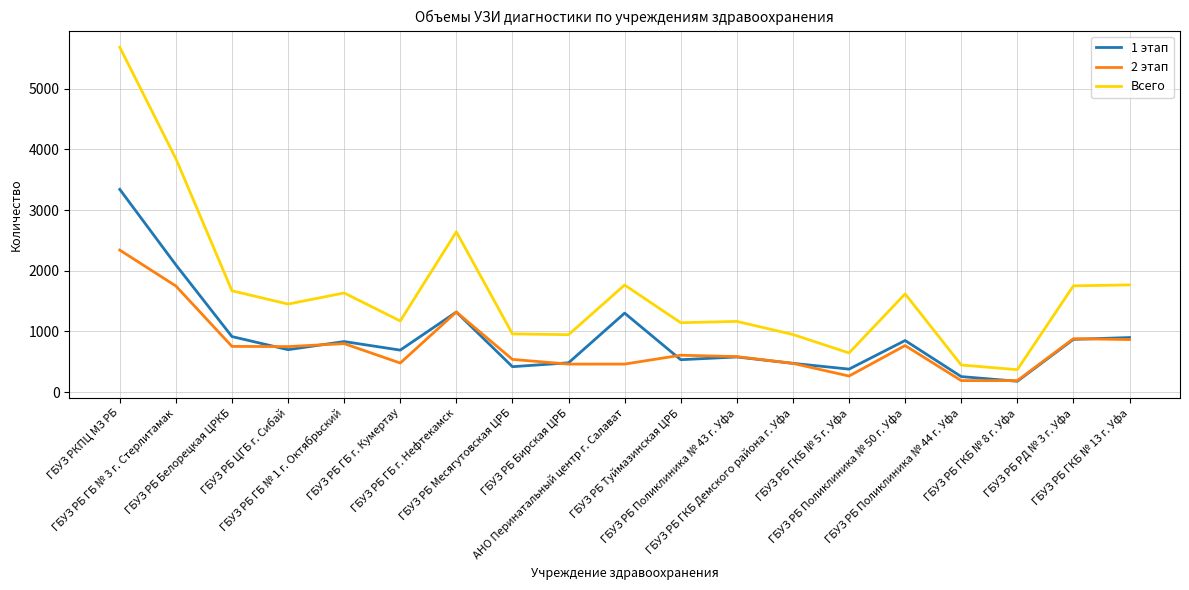

What is the maximum value shown in the chart?

5680